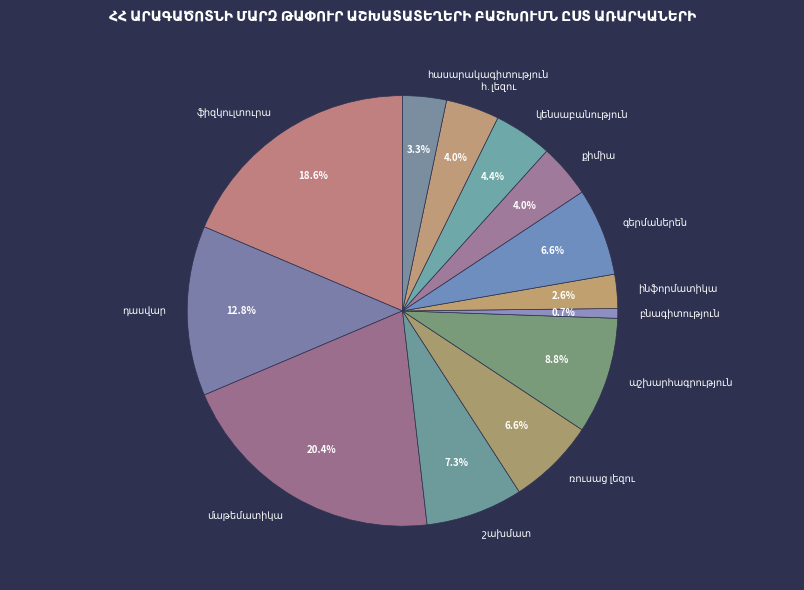

Is there a majority slice in this chart?

No